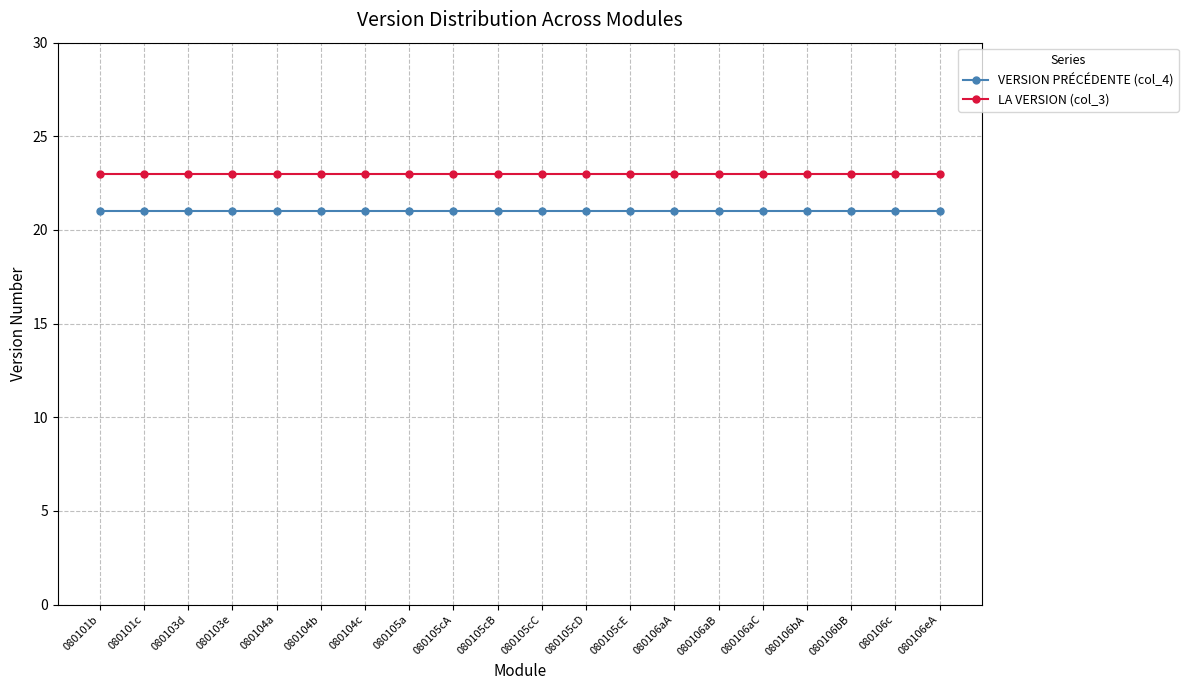

Reading left to right, extract all data points from this chart.

VERSION PRÉCÉDENTE (col_4): 21	21	21	21	21	21	21	21	21	21	21	21	21	21	21	21	21	21	21	21
LA VERSION (col_3): 23	23	23	23	23	23	23	23	23	23	23	23	23	23	23	23	23	23	23	23